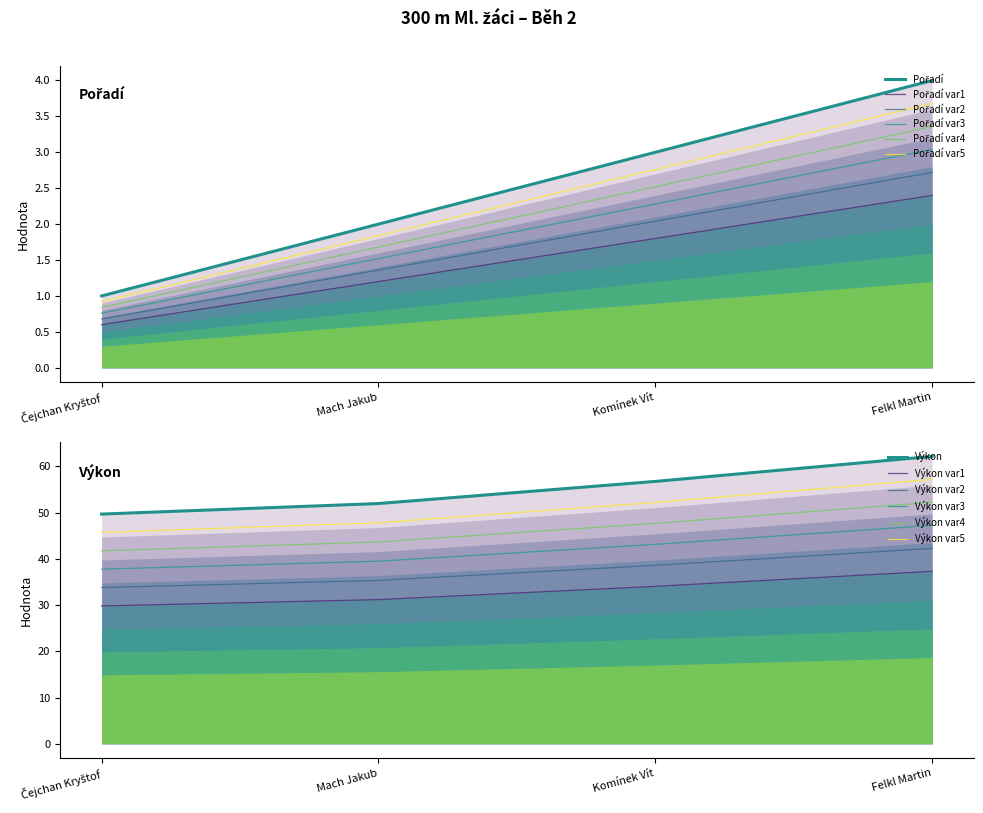

What is the difference between the Pořadí values at Čejchan Kryštof and Komínek Vít?

2.0